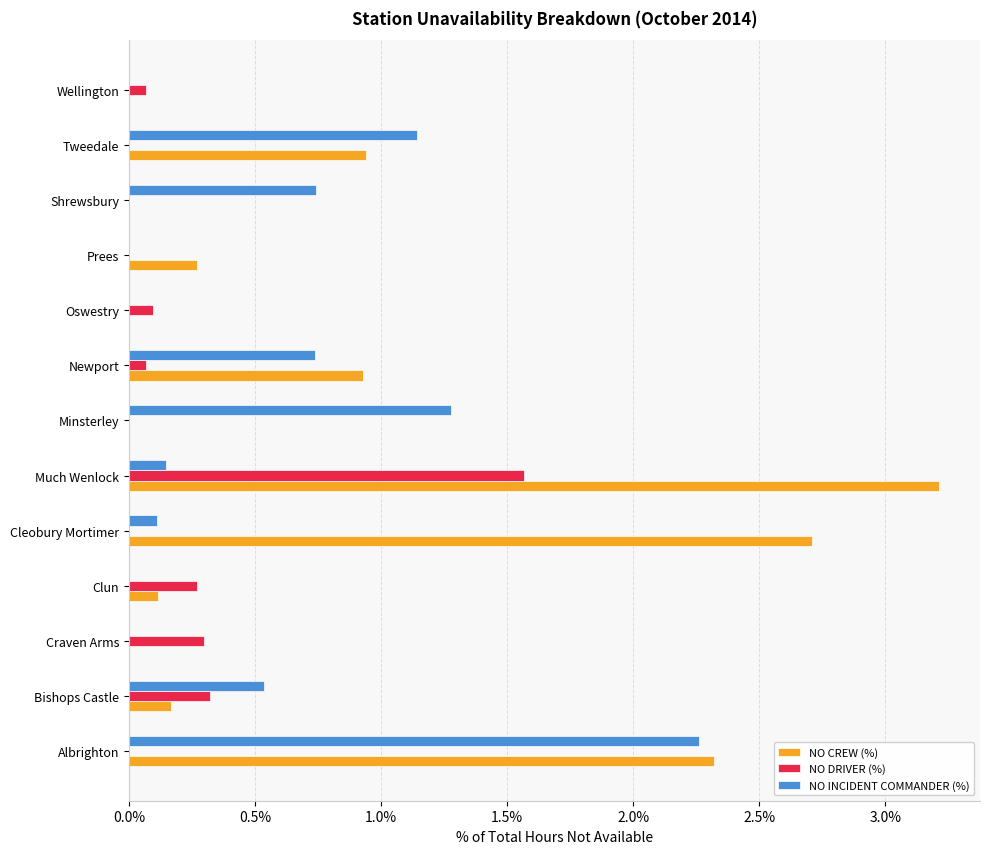

The NO CREW (%) series shows -1.6 at Wellington. True or false?

False